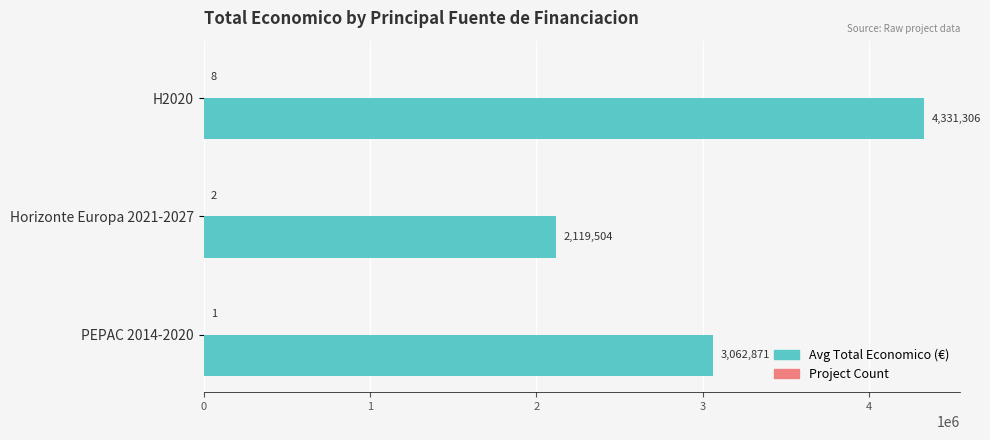

At which category is the sum across all series the highest?

H2020